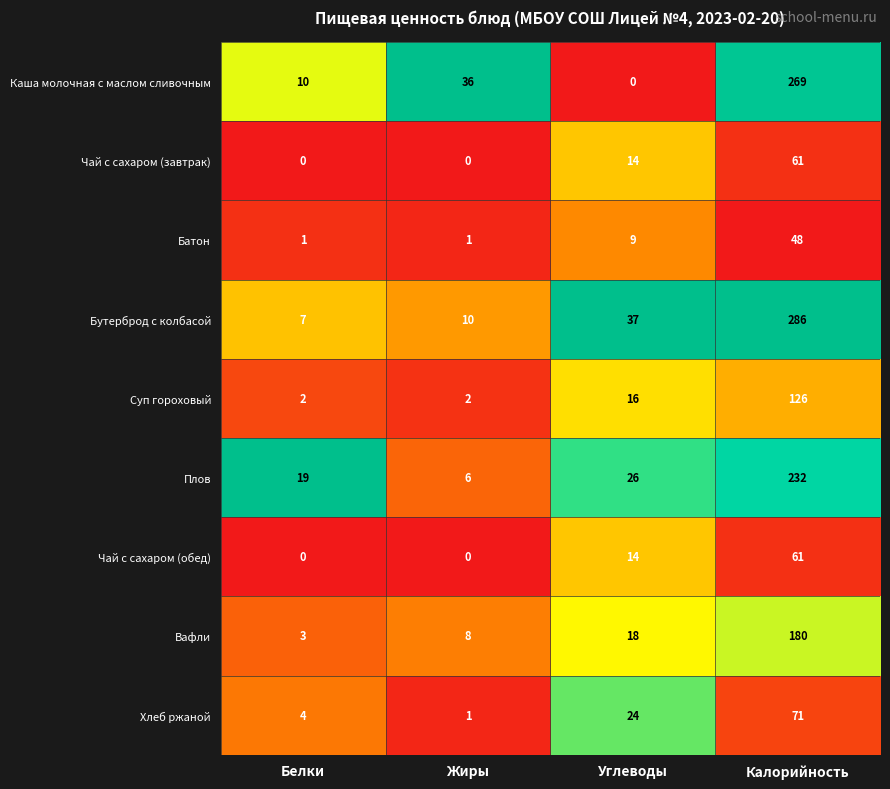

What is the difference between the maximum and minimum values in the Суп гороховый series?

124